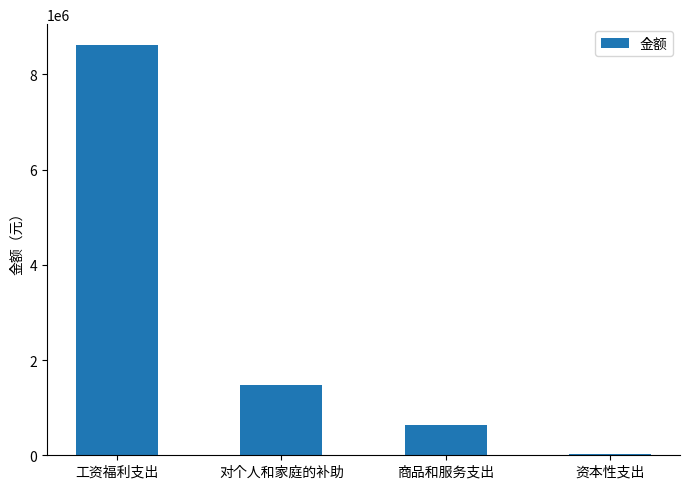

What is the greatest value displayed?

8624531.7